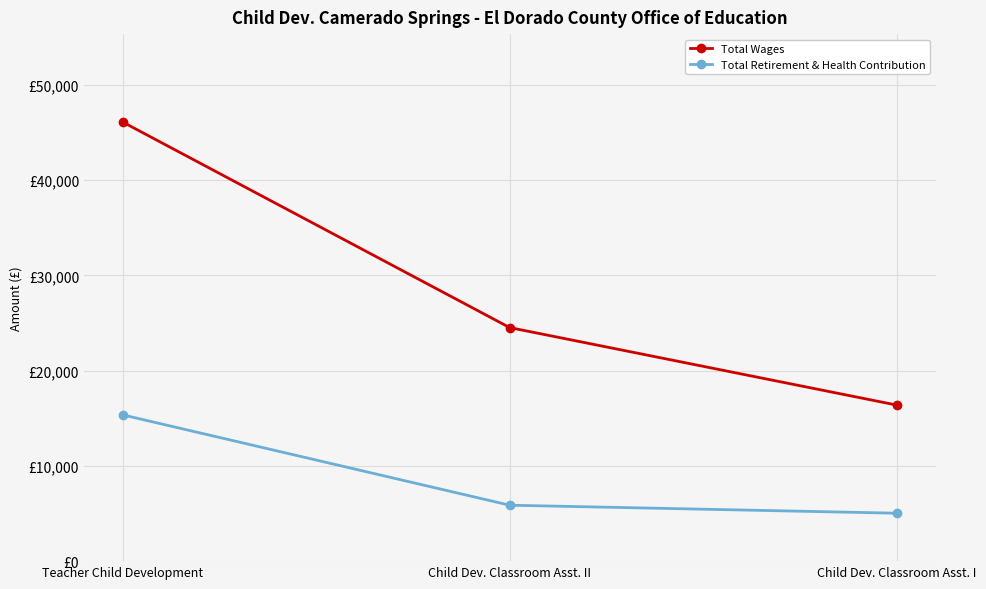

Which series changed the most between Teacher Child Development and Child Dev. Classroom Asst. II?

Total Wages